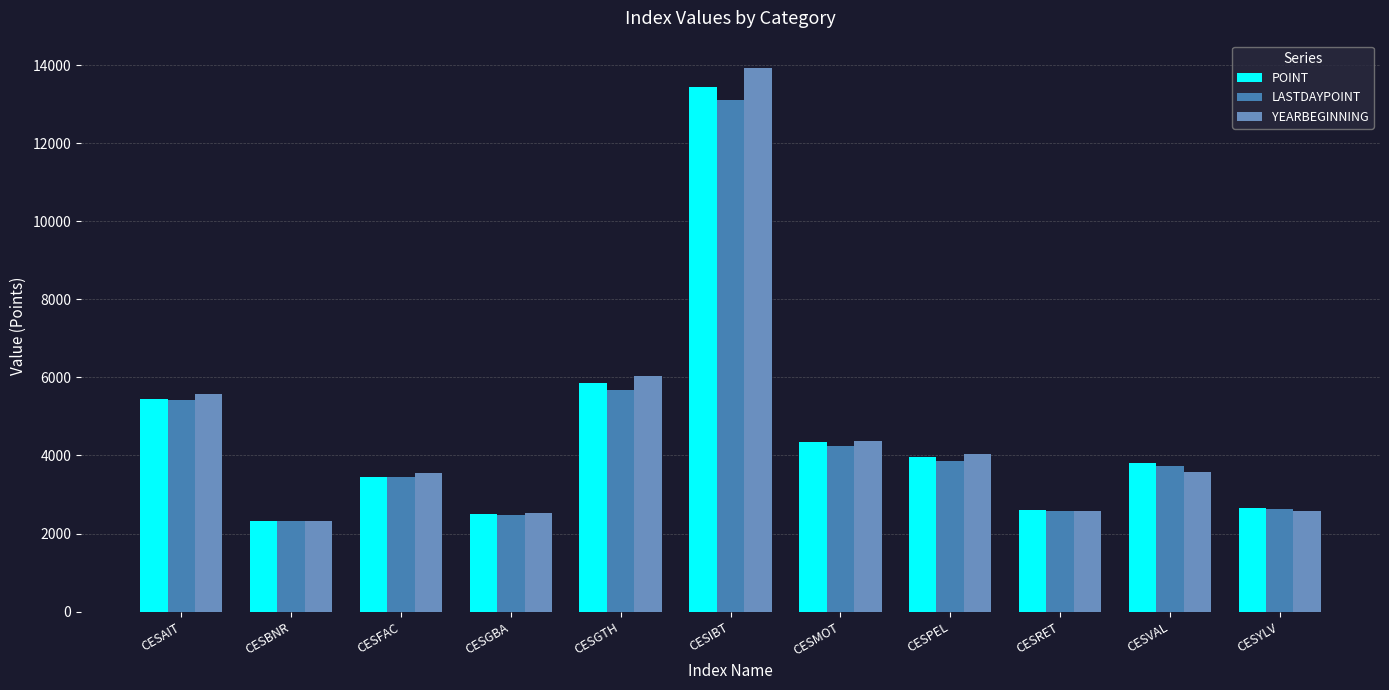

Count the number of categories in the chart.

11